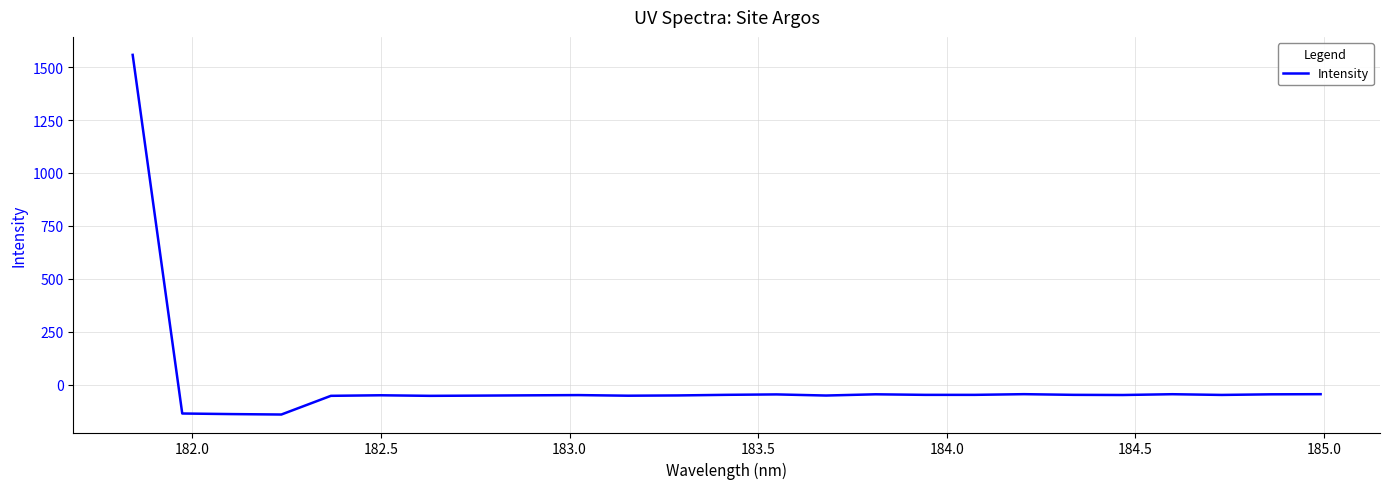

What is the difference between the maximum and minimum values?

1697.7